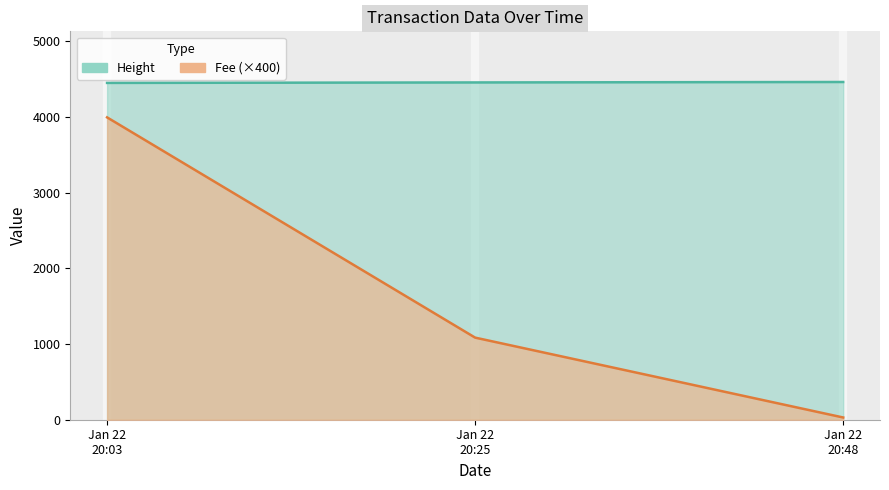

What is the approximate value of Height at Jan 22 20:25?

4457.0